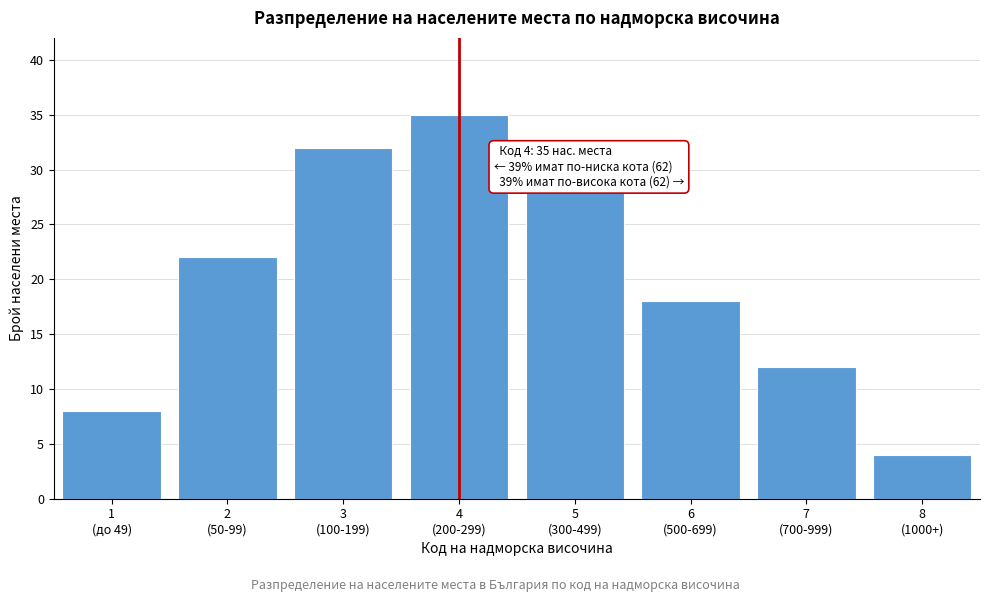

Reading left to right, list all the values displayed in this chart.

8	22	32	35	28	18	12	4